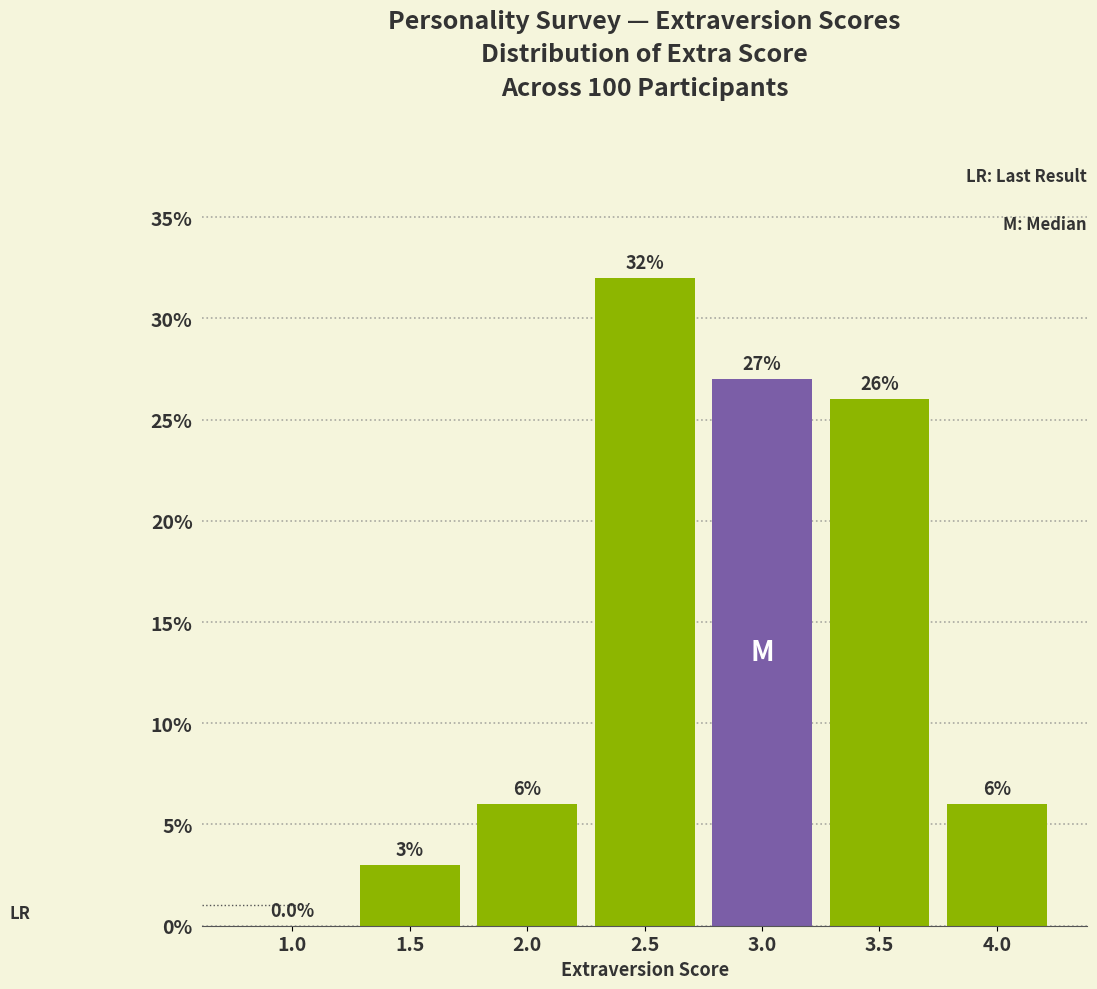

Reading left to right, list all the values displayed in this chart.

1.0=0	1.5=3	2.0=6	2.5=32	3.0=27	3.5=26	4.0=6